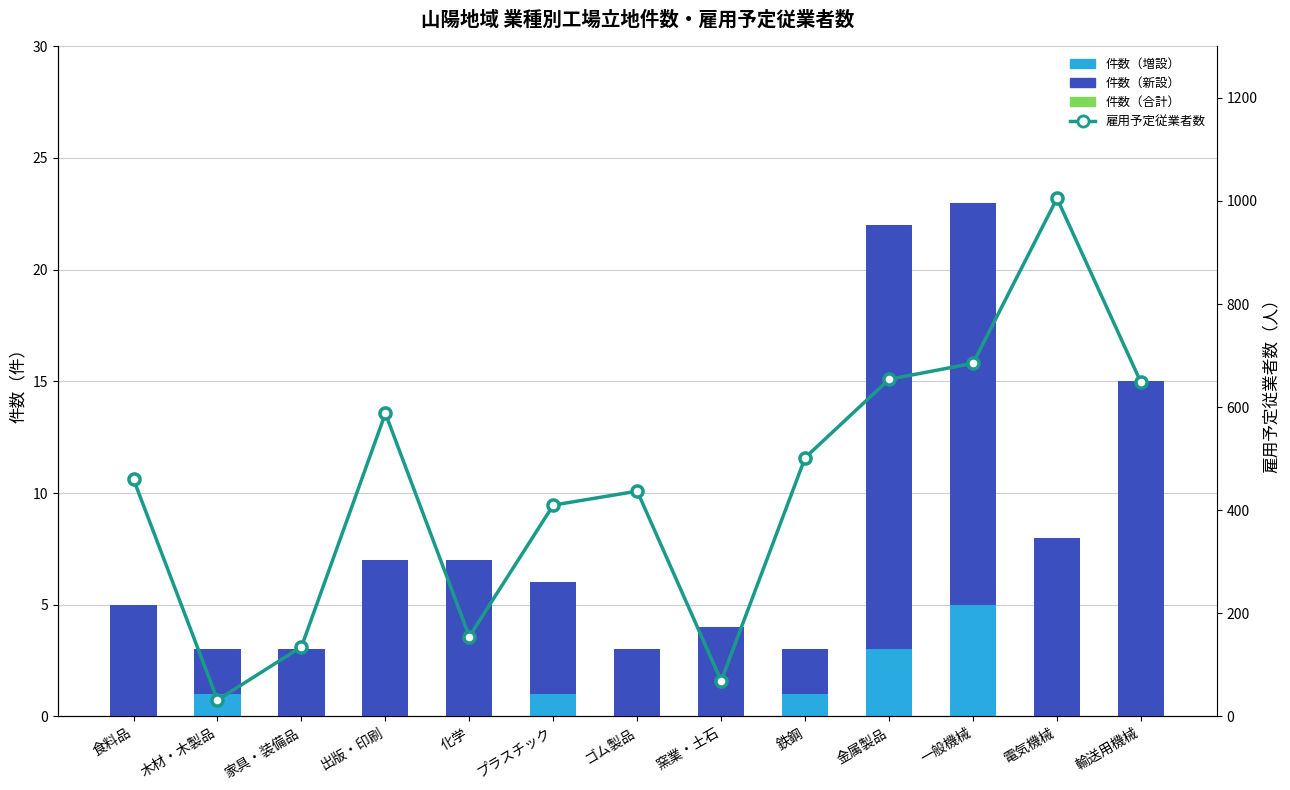

Which series has the largest range (max minus min)?

雇用予定従業者数